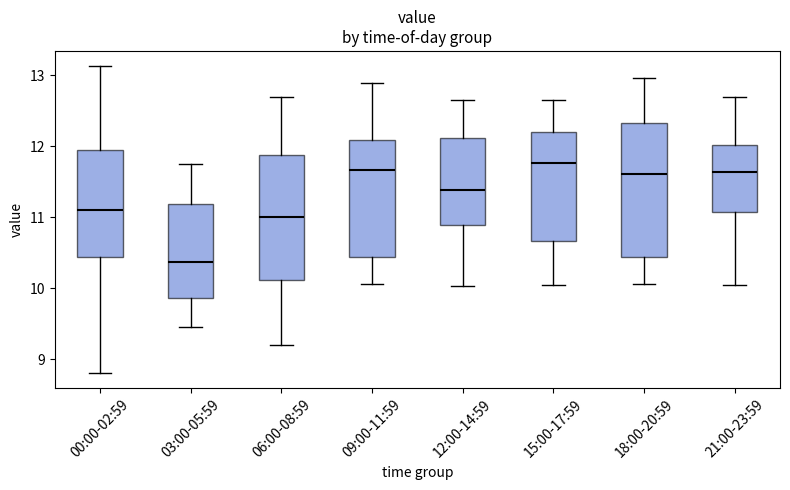

Reading left to right, read every box against the y-axis: the position of its median line, the range the box covers, and the ends of its whiskers. The values are not printed on the chart, so give them approximately, as read against the axis.

00:00-02:59: median 11.1, box 10.4 to 11.9, whiskers 8.8 to 13.1
03:00-05:59: median 10.4, box 9.9 to 11.2, whiskers 9.5 to 11.8
06:00-08:59: median 11.0, box 10.1 to 11.9, whiskers 9.2 to 12.7
09:00-11:59: median 11.7, box 10.4 to 12.1, whiskers 10.1 to 12.9
12:00-14:59: median 11.4, box 10.9 to 12.1, whiskers 10.0 to 12.7
15:00-17:59: median 11.8, box 10.7 to 12.2, whiskers 10.1 to 12.7
18:00-20:59: median 11.6, box 10.4 to 12.3, whiskers 10.1 to 13.0
21:00-23:59: median 11.6, box 11.1 to 12.0, whiskers 10.1 to 12.7